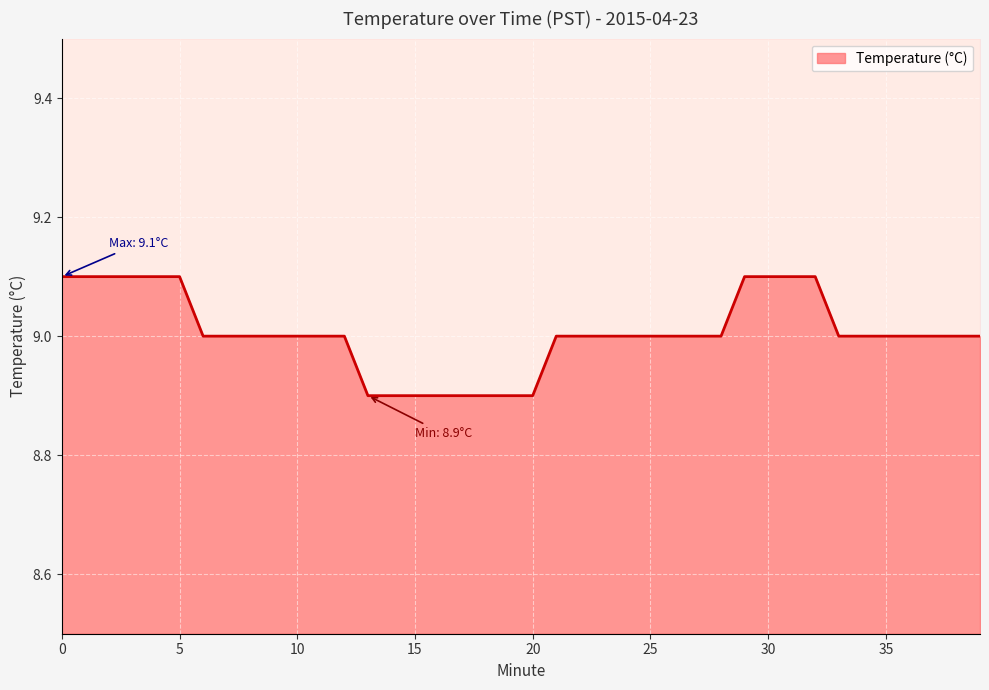

Reading right to left, what are all the values shown in this chart?

39=9.0	38=9.0	37=9.0	36=9.0	35=9.0	34=9.0	33=9.0	32=9.1	31=9.1	30=9.1	29=9.1	28=9.0	27=9.0	26=9.0	25=9.0	24=9.0	23=9.0	22=9.0	21=9.0	20=8.9	19=8.9	18=8.9	17=8.9	16=8.9	15=8.9	14=8.9	13=8.9	12=9.0	11=9.0	10=9.0	9=9.0	8=9.0	7=9.0	6=9.0	5=9.1	4=9.1	3=9.1	2=9.1	1=9.1	0=9.1